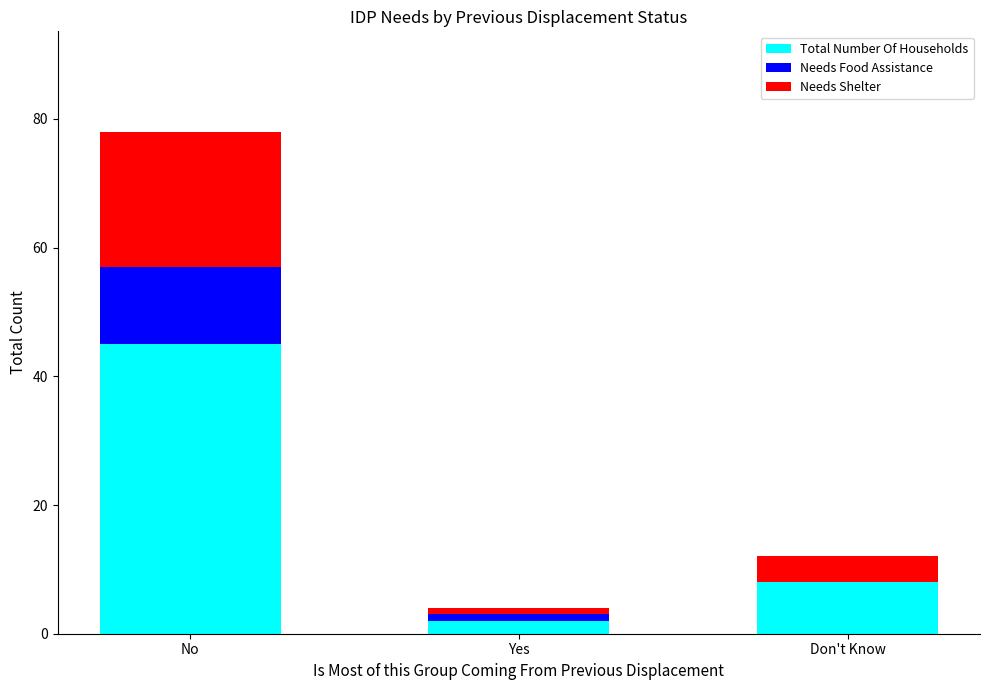

Are the bars grouped side by side (vs. stacked)?

No